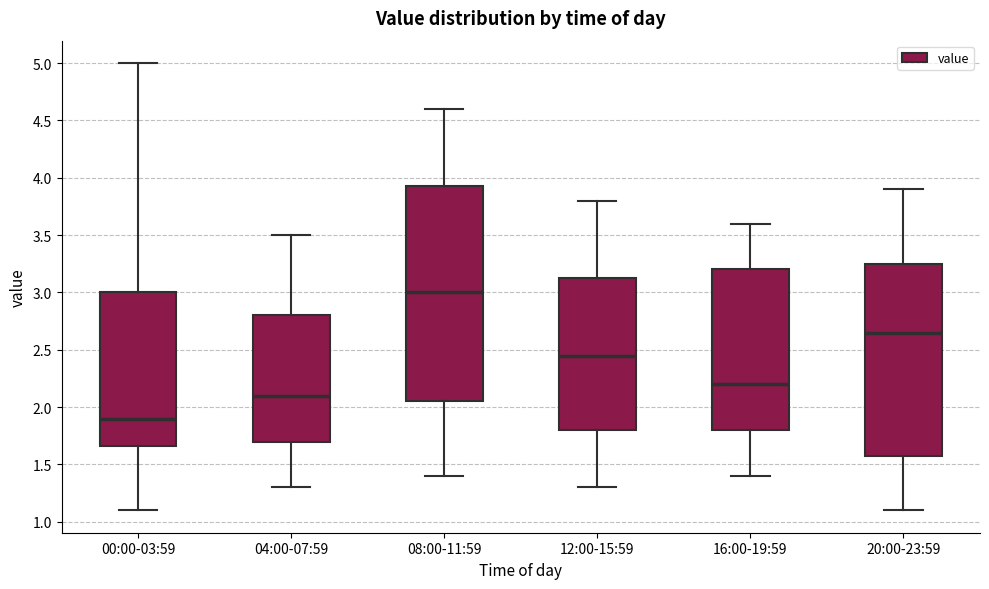

Comparing the boxes themselves (not the whiskers), which one is the tallest?

08:00-11:59